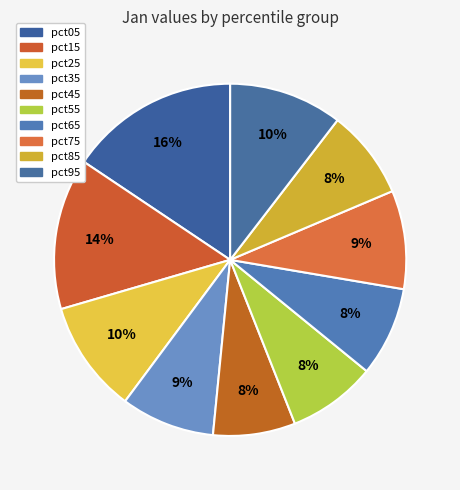

To the nearest percent, what percentage of the pie is pct65?

8%